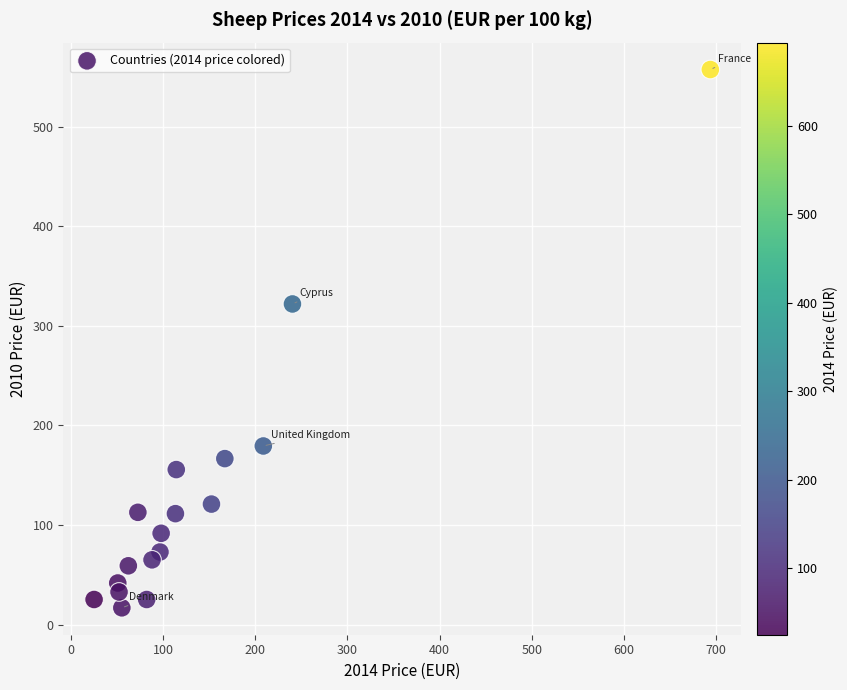

What Y value in the scatter plot is closest to 287?

322.1